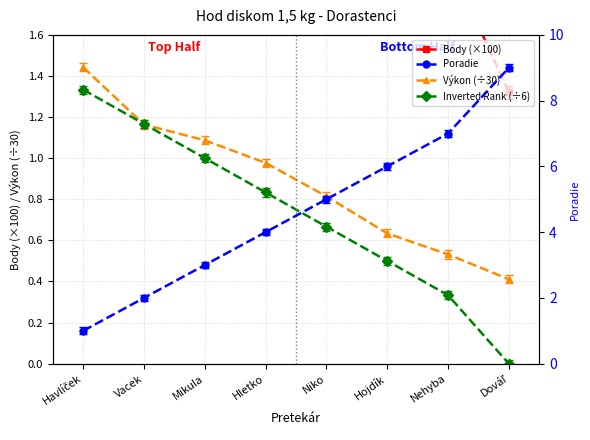

Rank the categories by Výkon (÷30) value from lowest to highest.

Dováľ, Nehyba, Hojdík, Niko, Hletko, Mikula, Vacek, Havlíček